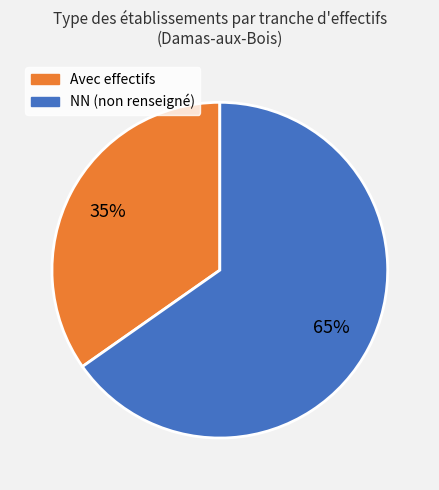

To the nearest percent, what is the average slice percentage?

50%